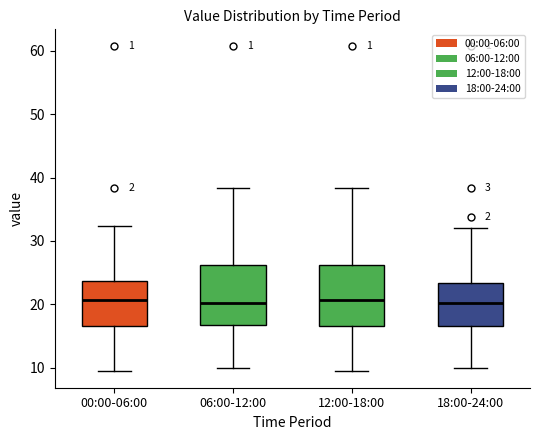

Reading left to right, read every box against the y-axis: the position of its median line, the range the box covers, and the ends of its whiskers. The values are not printed on the chart, so give them approximately, as read against the axis.

00:00-06:00: median 21, box 17 to 24, whiskers 9 to 32
06:00-12:00: median 20, box 17 to 26, whiskers 10 to 38
12:00-18:00: median 21, box 17 to 26, whiskers 9 to 38
18:00-24:00: median 20, box 17 to 23, whiskers 10 to 32